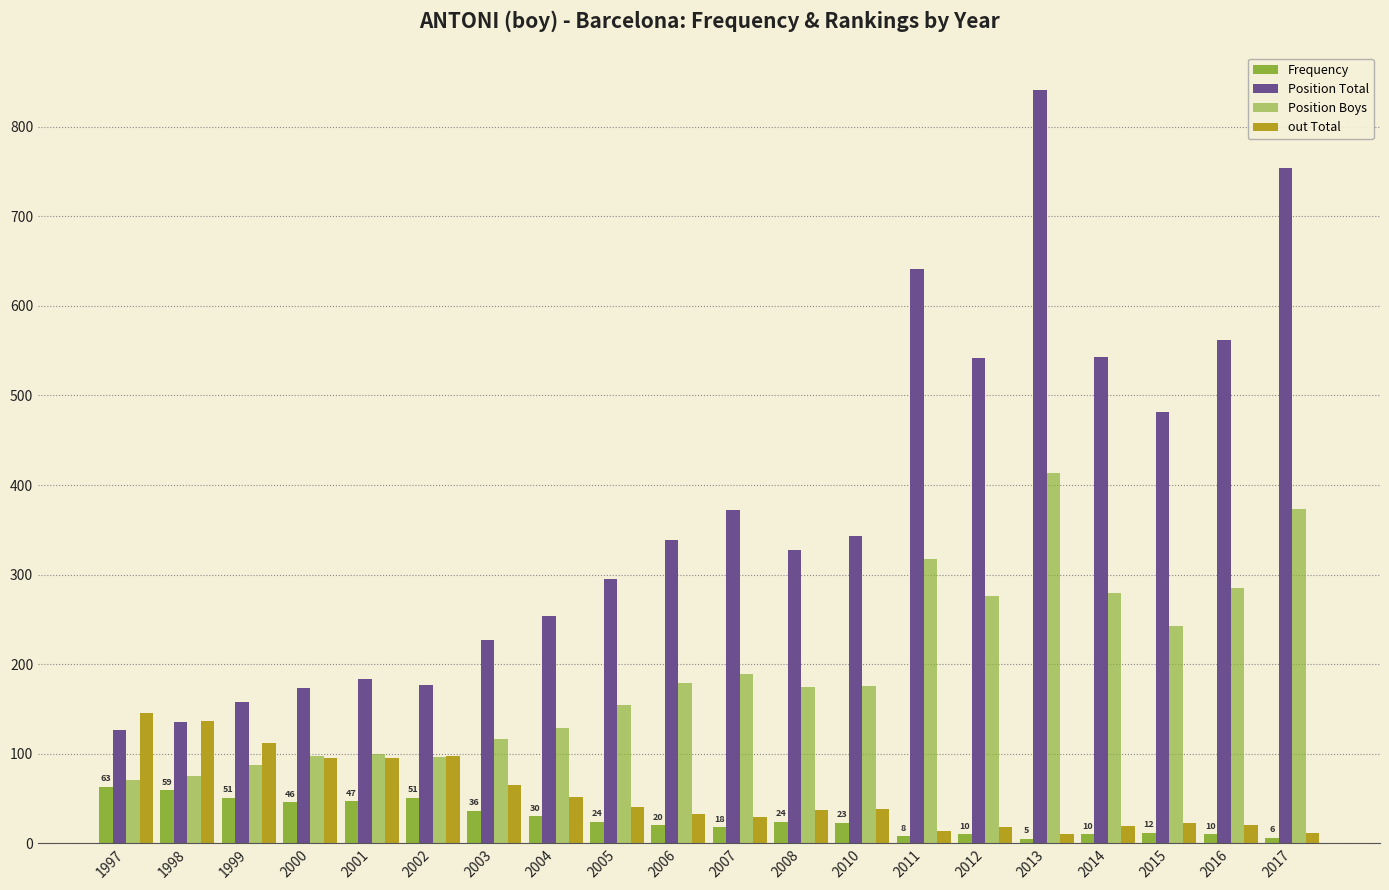

Are the bars horizontal?

No